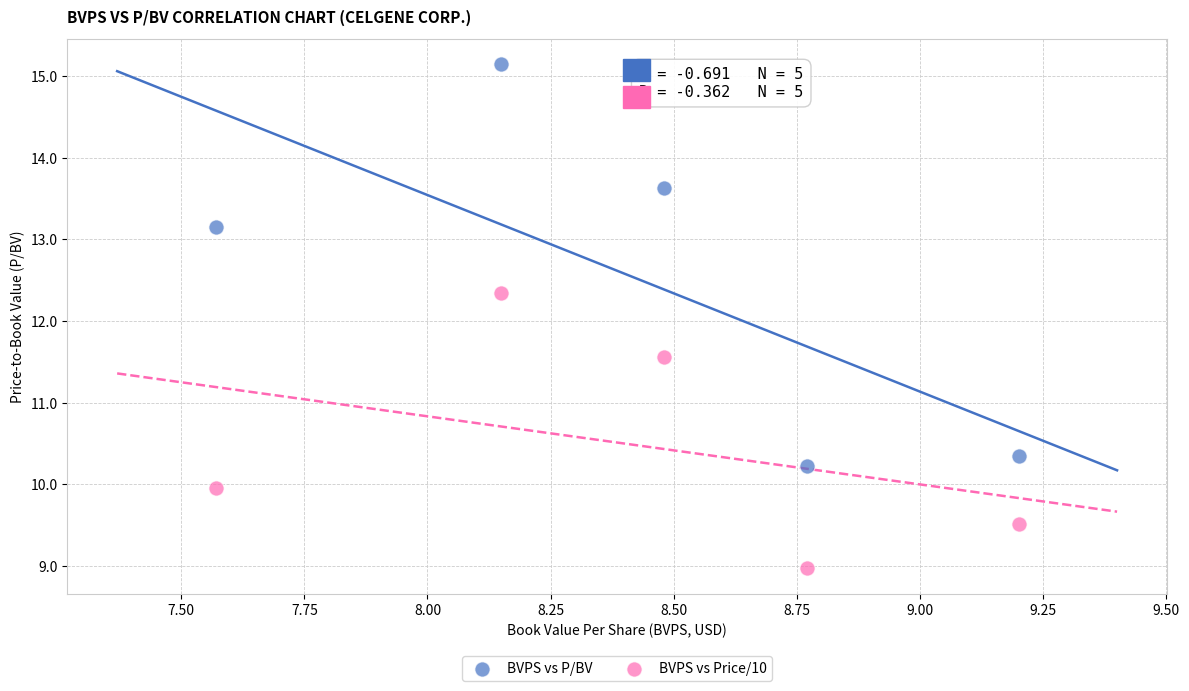

What is the X range (max minus min) for the scatter plot?

1.6